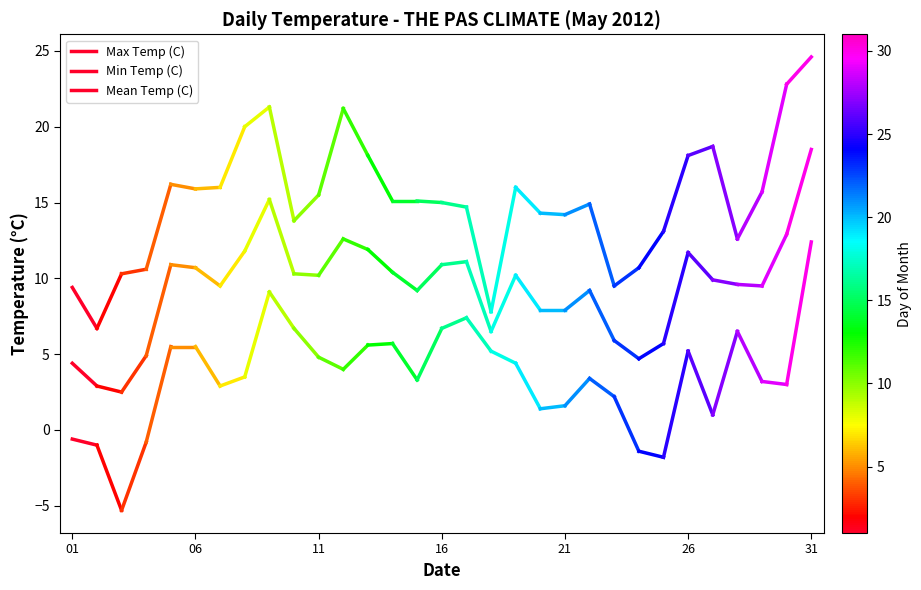

True or false: Max Temp (C) has a value of 13.1 at 01.

False